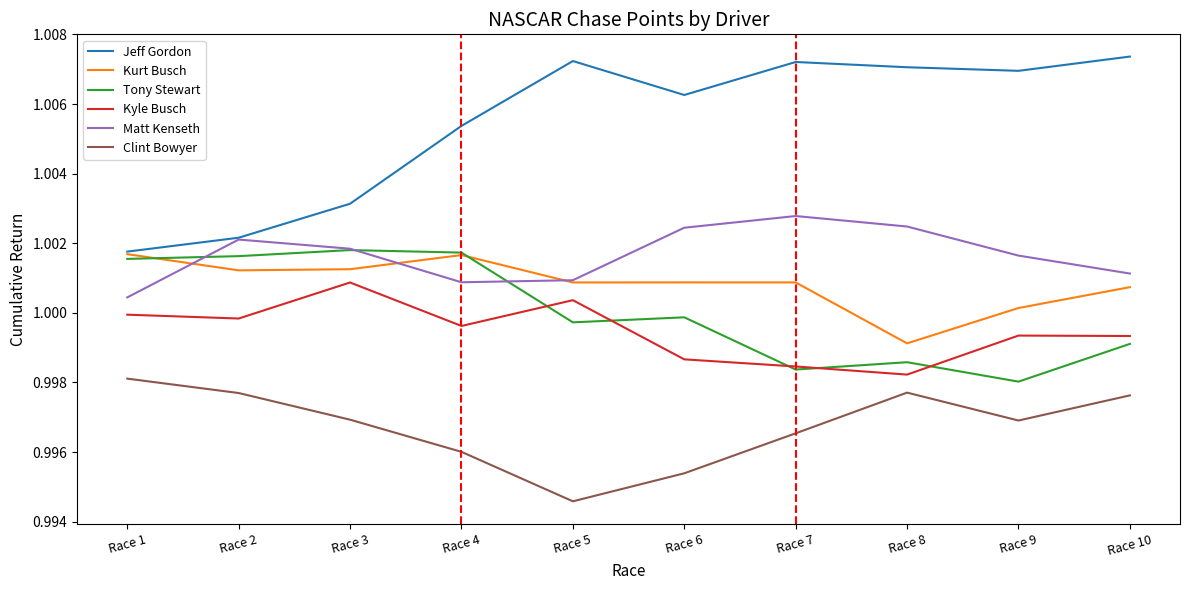

Which series has the largest total across all categories?

Jeff Gordon